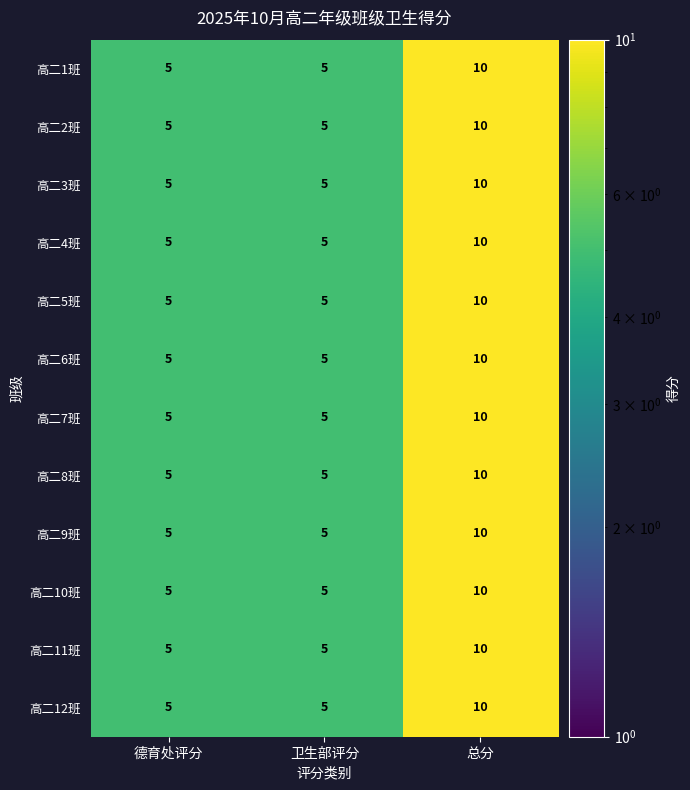

At which category does the chart reach its peak across all series?

总分